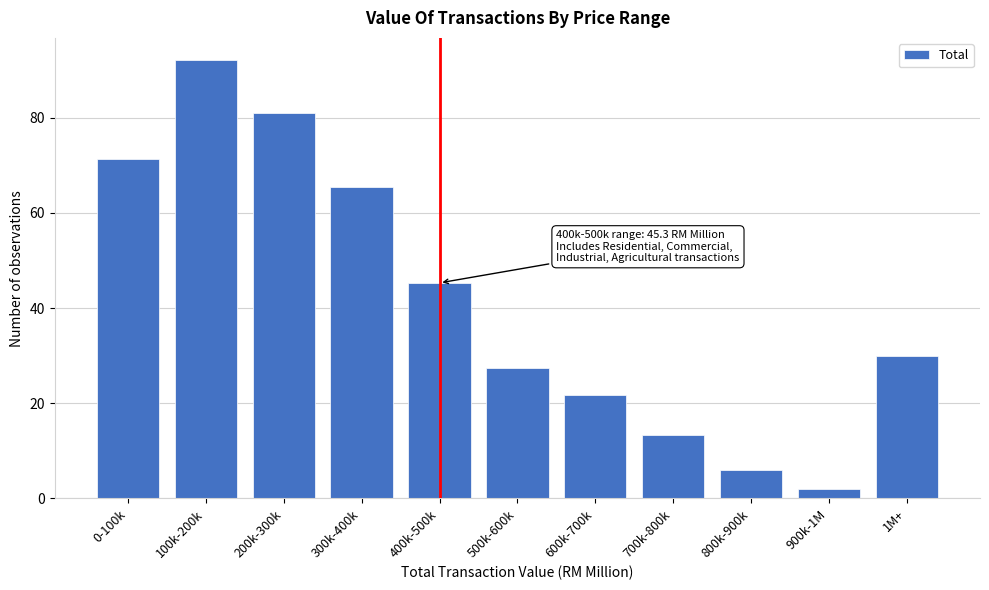

Which category has the highest value across all series?

100k-200k